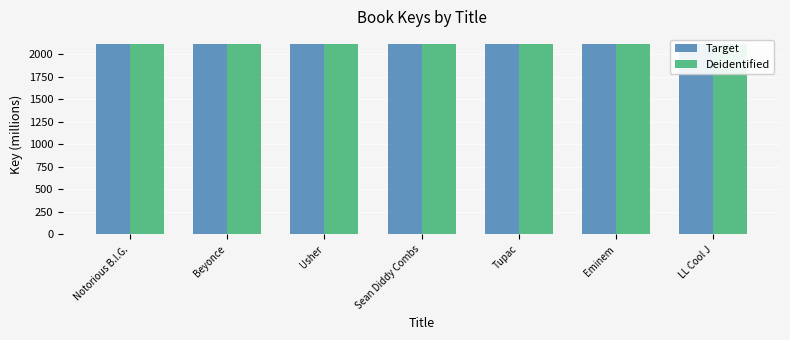

Does the chart contain stacked bars?

No